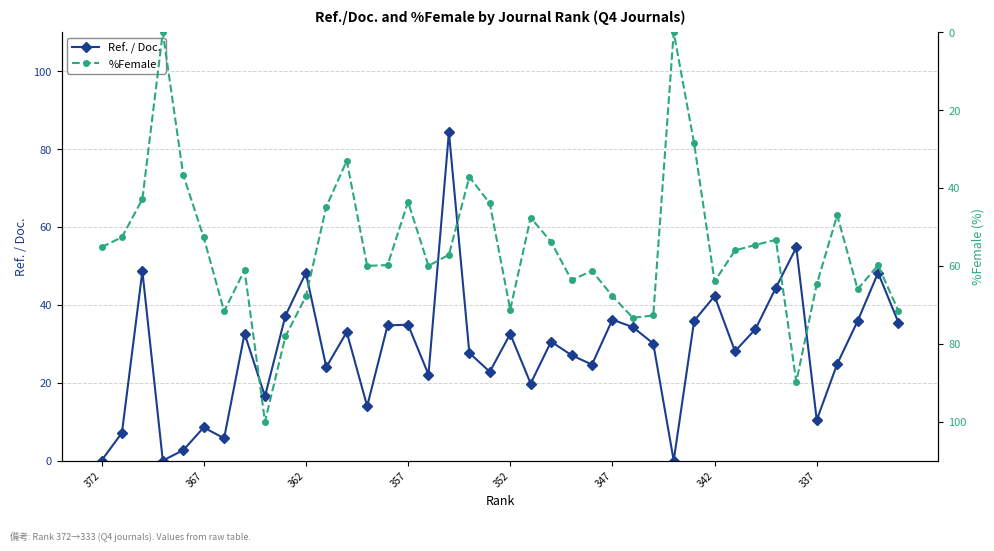

After their last crossing, which series has the higher values: %Female or Ref. / Doc.?

%Female